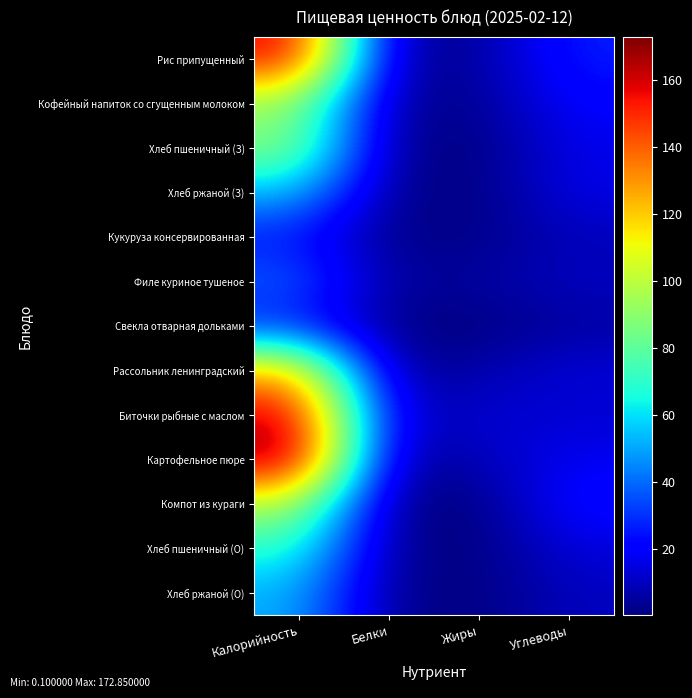

Reading left to right, transcribe all the data shown in this chart.

Рис припущенный: Калорийность=159.9	Белки=3.9	Жиры=4.3	Углеводы=26.7
Кофейный напиток со сгущенным молоком: Калорийность=90.6	Белки=3.1	Жиры=2.7	Углеводы=20.9
Хлеб пшеничный (З): Калорийность=90.2	Белки=1.9	Жиры=0.6	Углеводы=16.5
Хлеб ржаной (З): Калорийность=54.7	Белки=2.3	Жиры=0.2	Углеводы=16.7
Кукуруза консервированная: Калорийность=24.2	Белки=1.2	Жиры=1.7	Углеводы=8.9
Филе куриное тушеное: Калорийность=38.7	Белки=4.3	Жиры=5.3	Углеводы=10.5
Свекла отварная дольками: Калорийность=25.2	Белки=0.9	Жиры=0.1	Углеводы=5.2
Рассольник ленинградский: Калорийность=125.4	Белки=1.9	Жиры=7.1	Углеводы=13.9
Биточки рыбные с маслом: Калорийность=163.3	Белки=10.1	Жиры=12.7	Углеводы=12.5
Картофельное пюре: Калорийность=172.8	Белки=3.1	Жиры=9.2	Углеводы=18.0
Компот из кураги: Калорийность=98.4	Белки=0.3	Жиры=0.1	Углеводы=23.6
Хлеб пшеничный (О): Калорийность=70.1	Белки=2.4	Жиры=0.3	Углеводы=14.5
Хлеб ржаной (О): Калорийность=52.0	Белки=2.0	Жиры=0.4	Углеводы=10.0